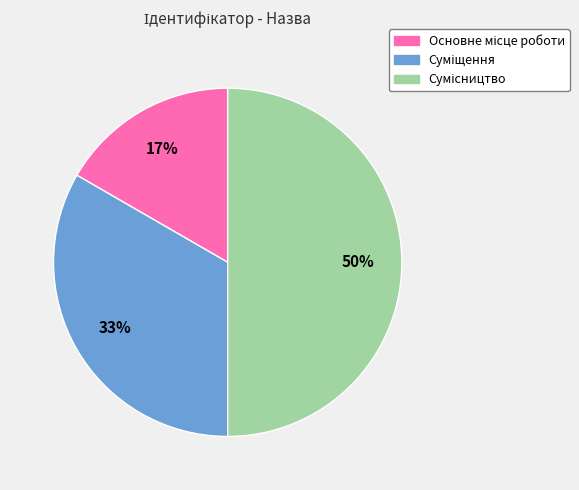

To the nearest percent, what is the average slice percentage?

33%